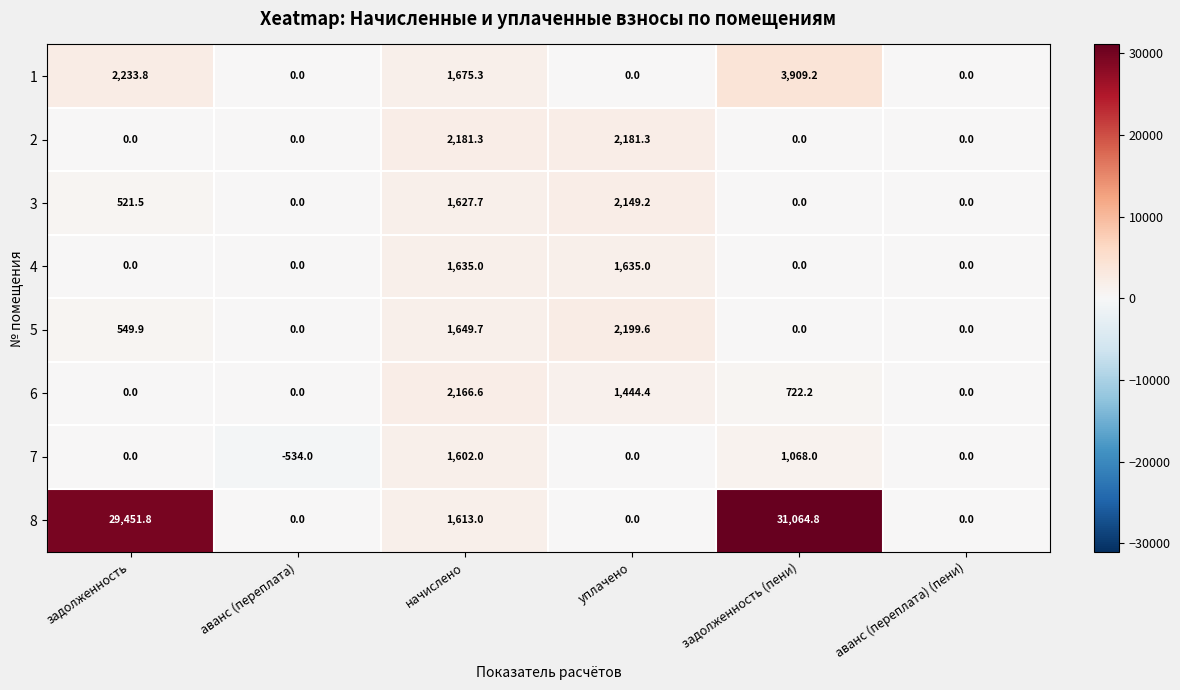

How many series are shown in this chart?

8